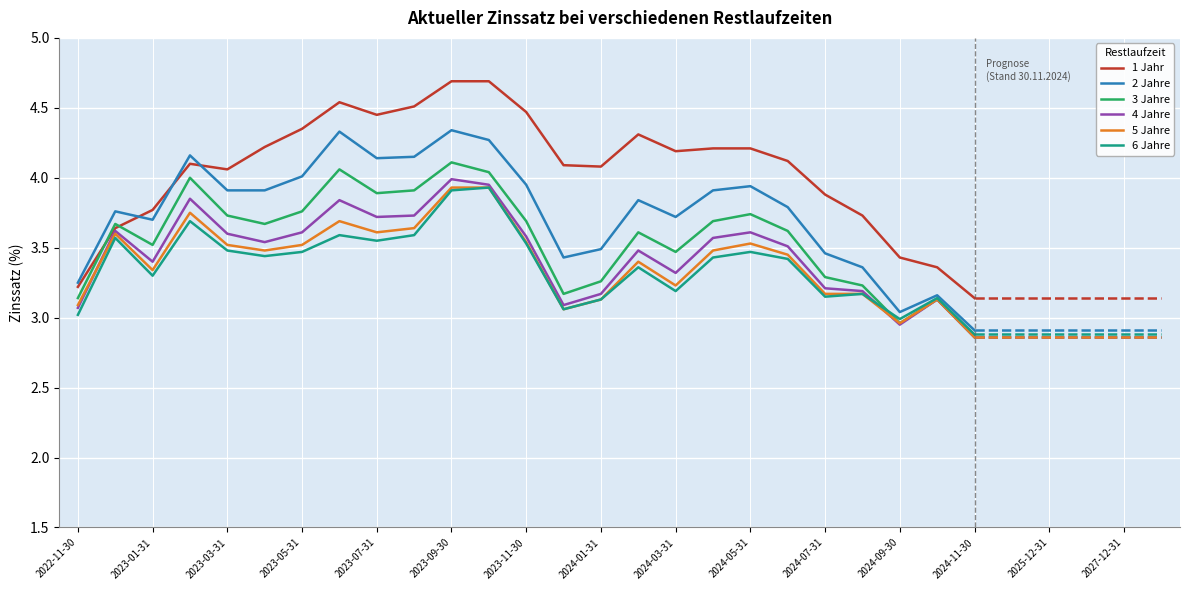

Does the chart have visible grid lines?

Yes